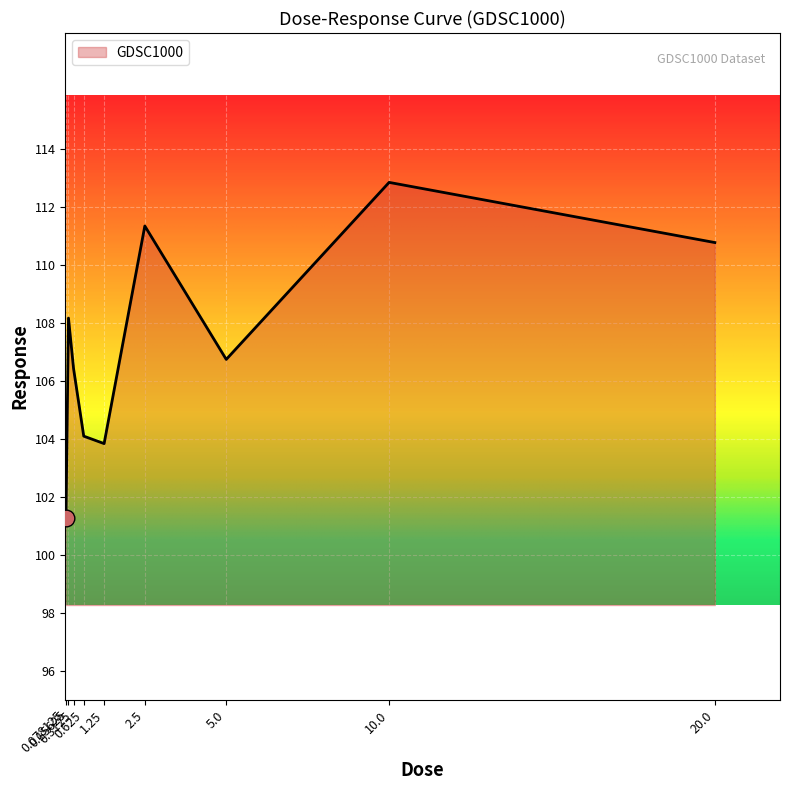

At which label does the data first exceed 106?

0.15625